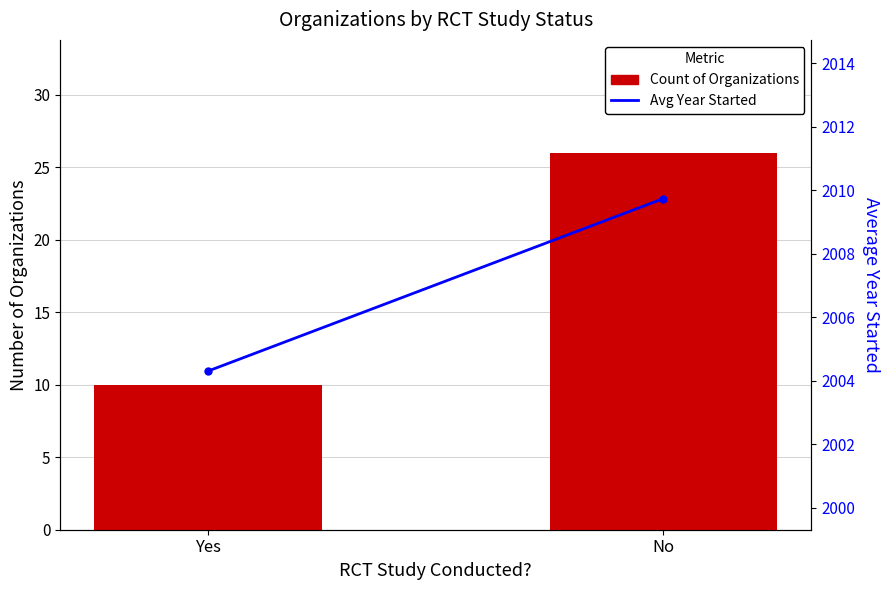

Reading left to right, what are all the values shown in this chart?

Count of Organizations: 10.0	26.0
Avg Year Started: 2004.3	2009.7